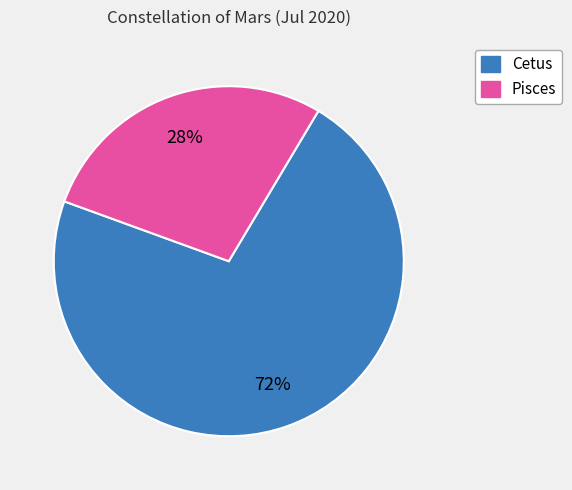

To the nearest percent, what percentage of the pie is Pisces?

28%